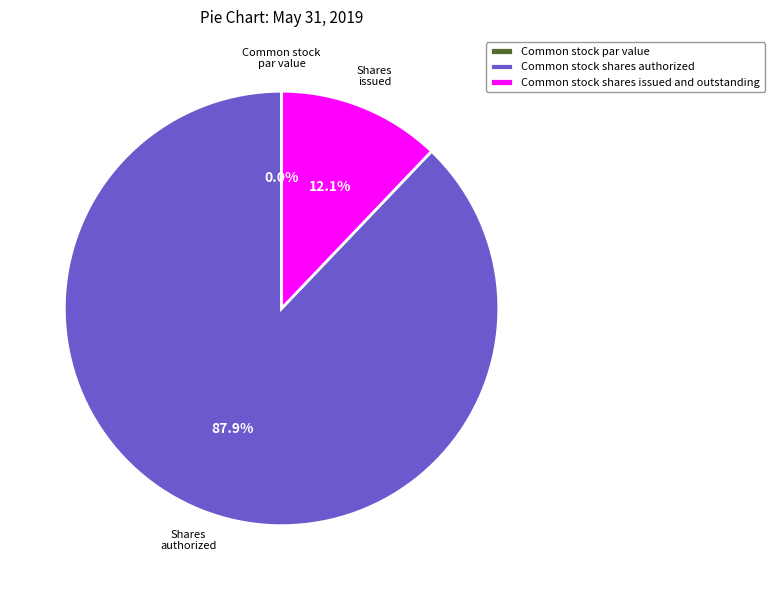

How many slices are in this pie chart?

3